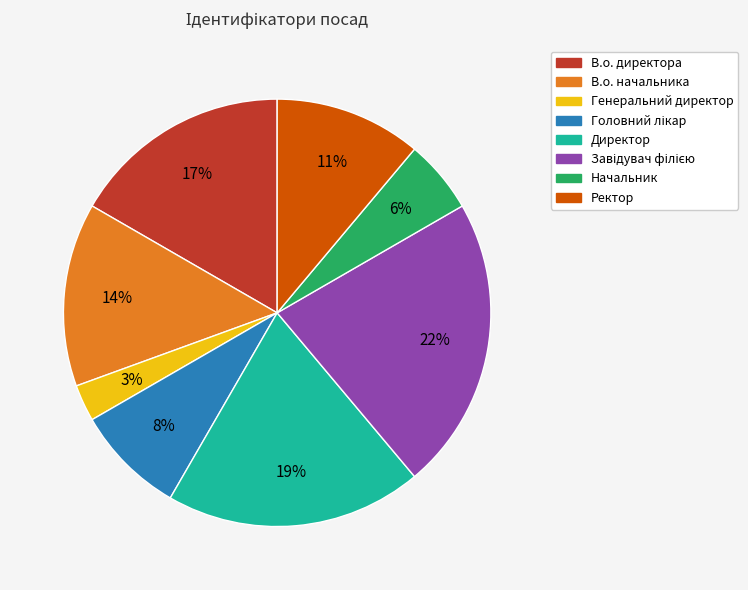

To the nearest percent, what portion does Генеральний директор represent?

3%